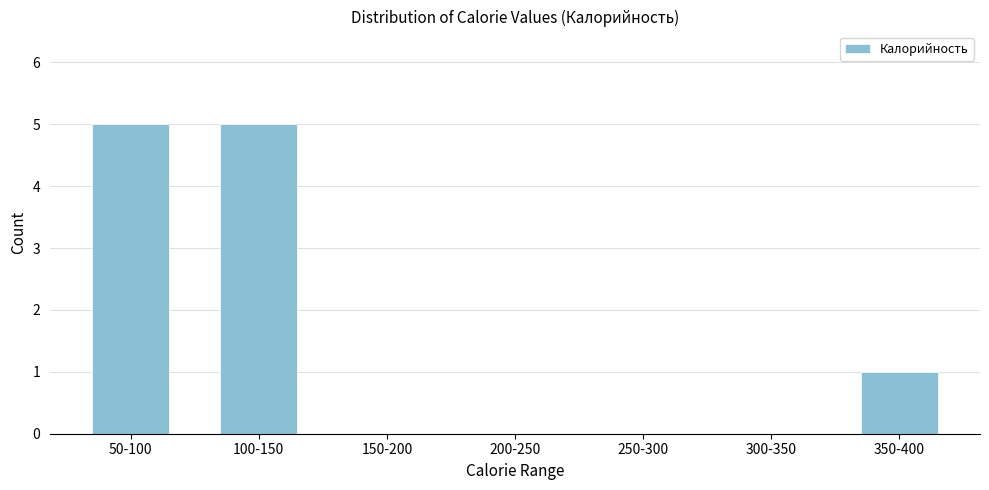

Reading left to right, extract all data points from this chart.

50-100=5	100-150=5	150-200=0	200-250=0	250-300=0	300-350=0	350-400=1